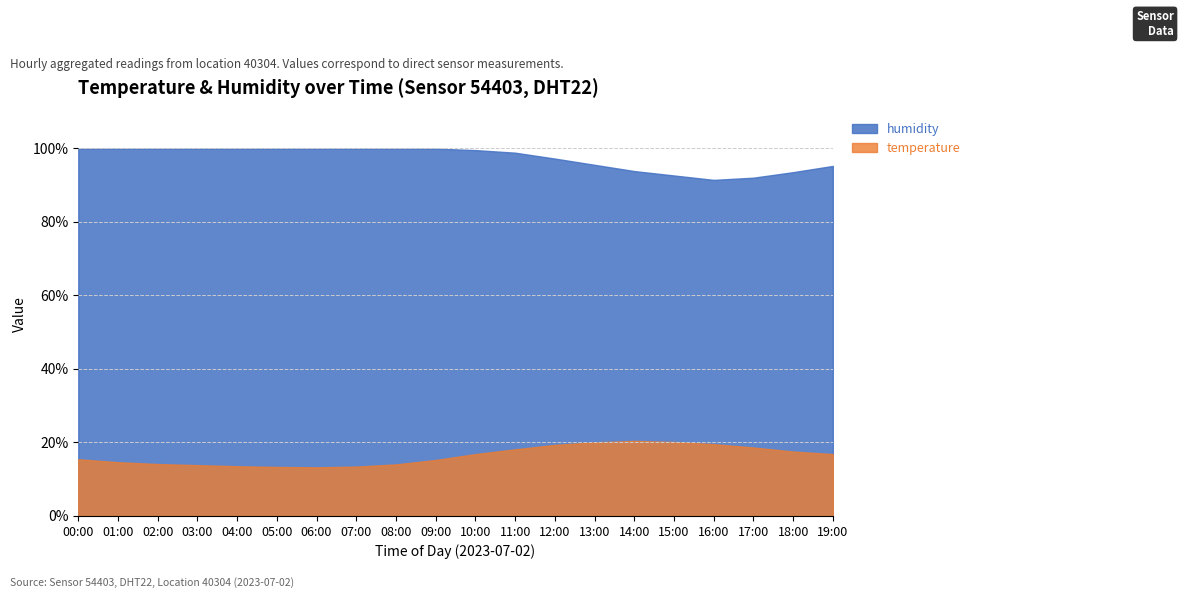

What is the label of the 17th point from the left?

16:00